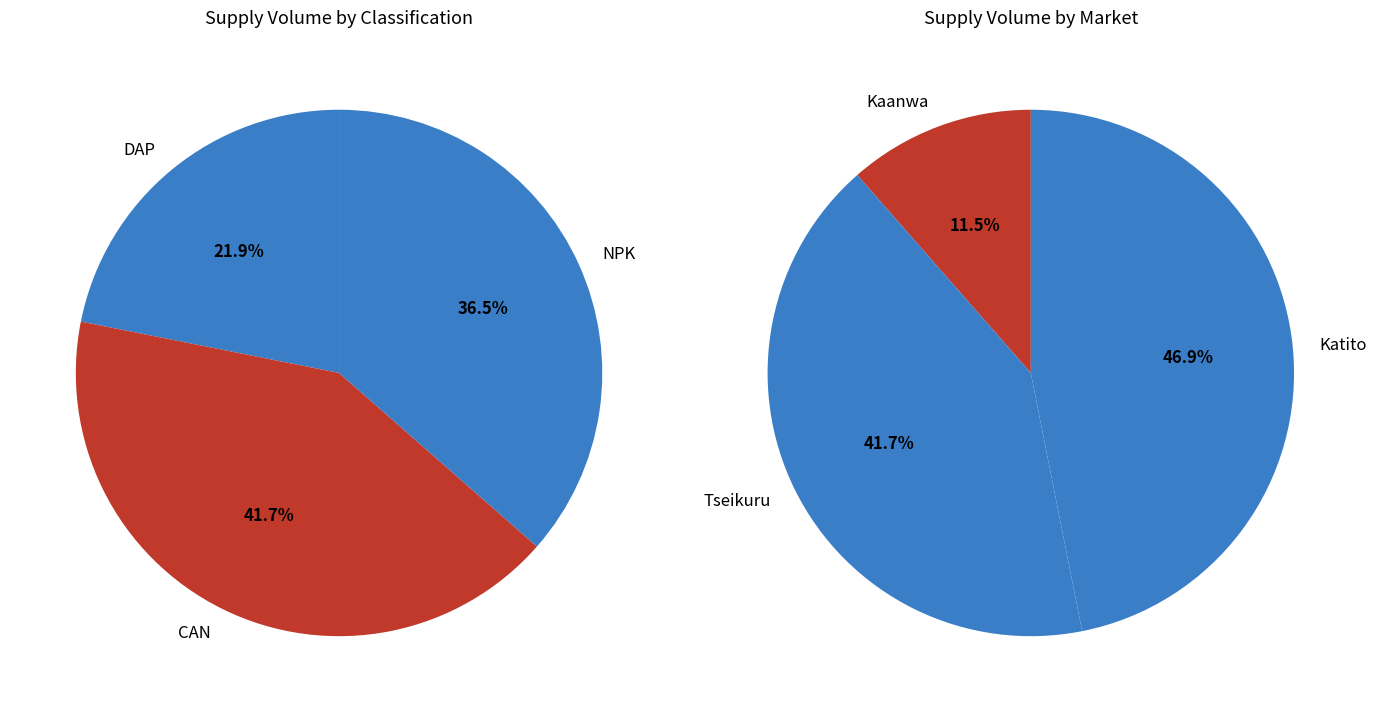

The NPK (Tseikuru) slice represents 15% of the pie. True or false?

False